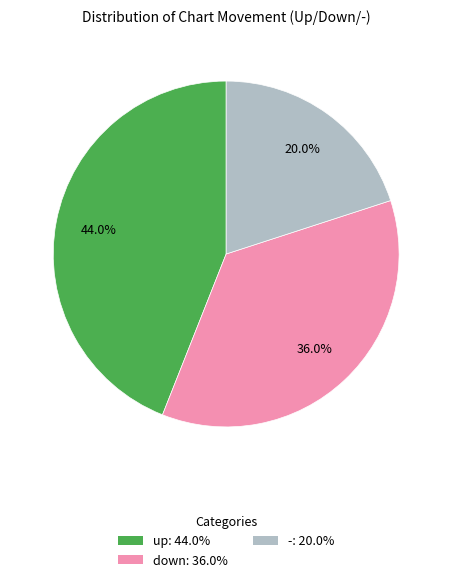

What portion of the pie excludes down?

64.0%